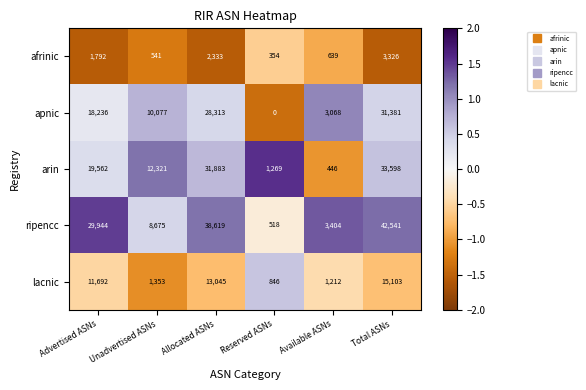

Rank the series by their maximum value, from lowest to highest.

afrinic, lacnic, apnic, arin, ripencc